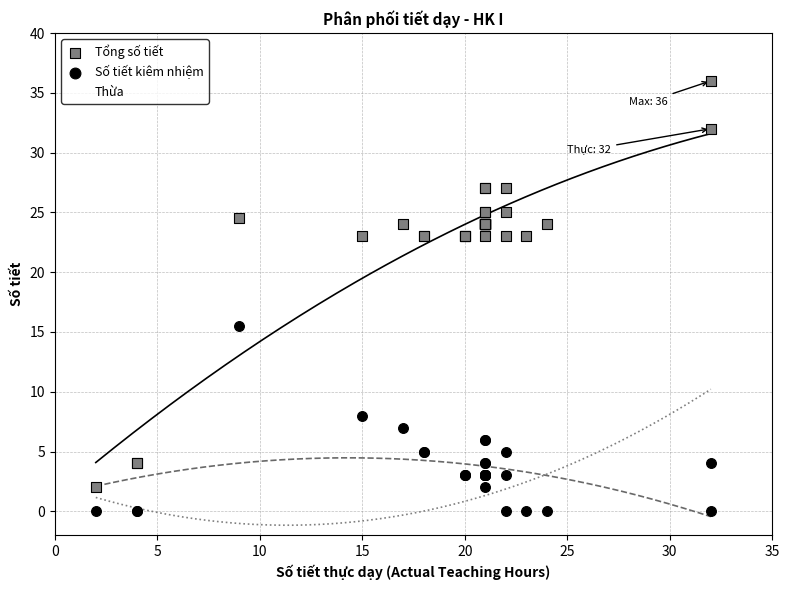

In the Tổng số tiết series, what Y value is closest to 19?

23.0